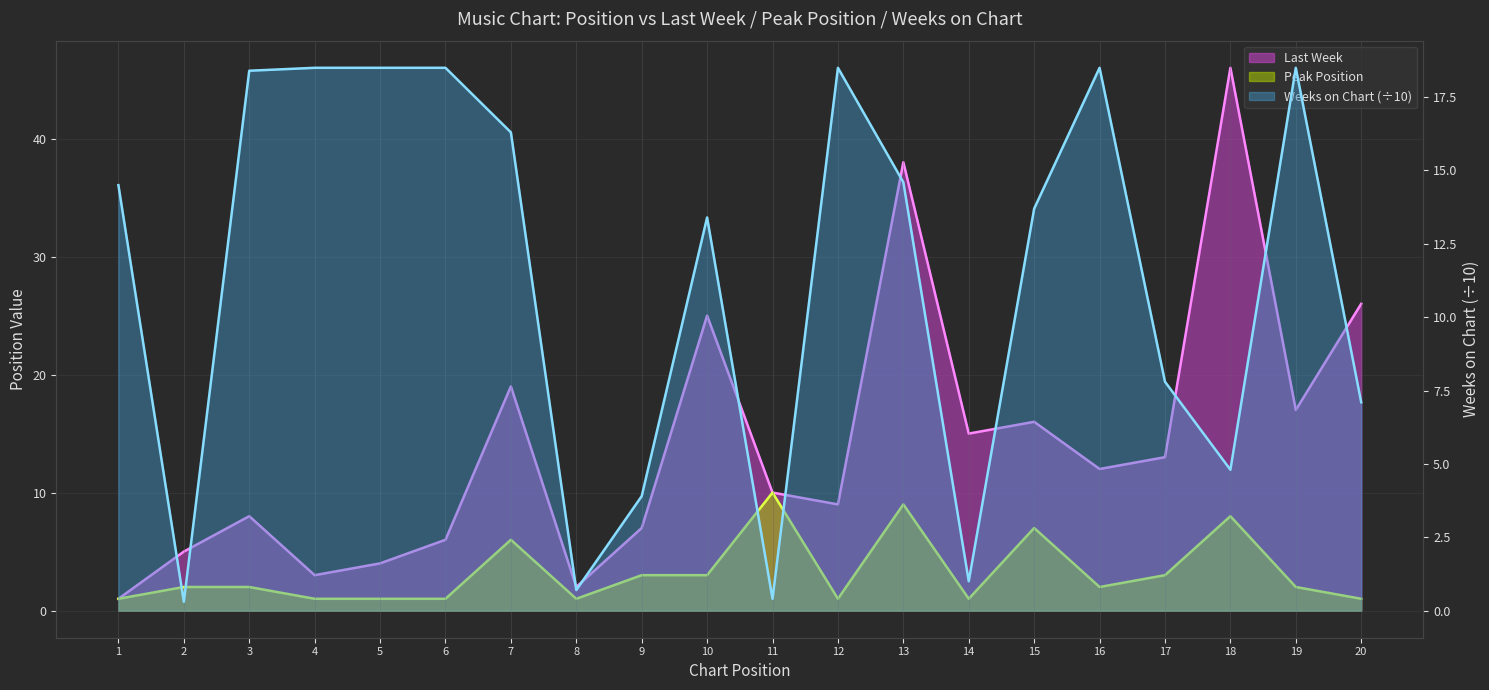

Rank the series by their maximum value, from lowest to highest.

Peak Position, Weeks on Chart, Last Week